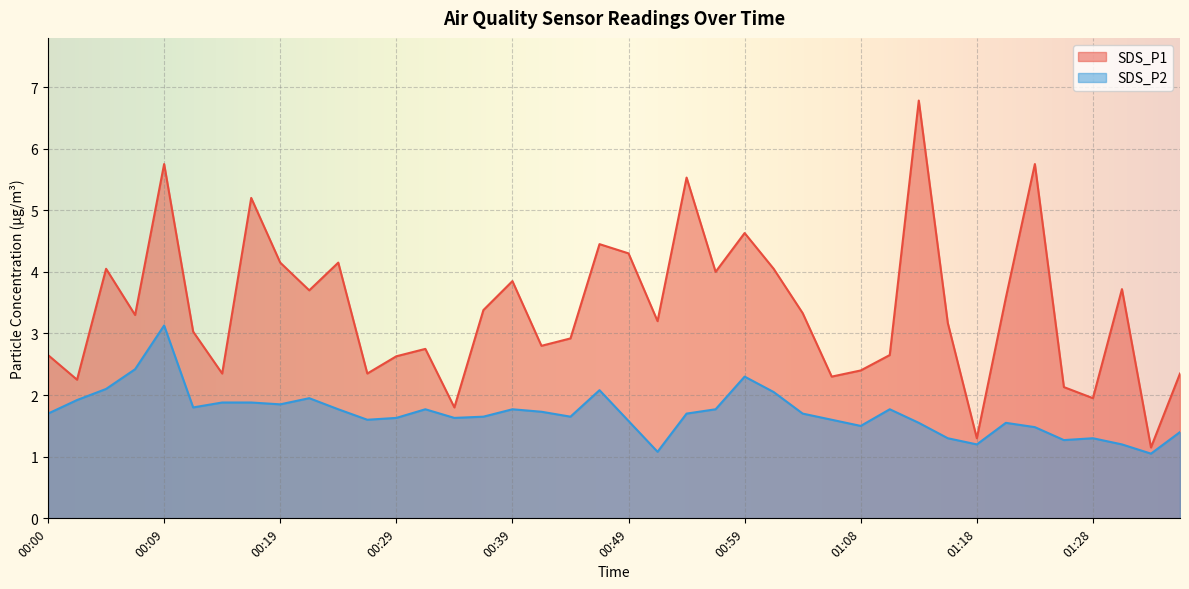

How many categories are shown in the chart?

40